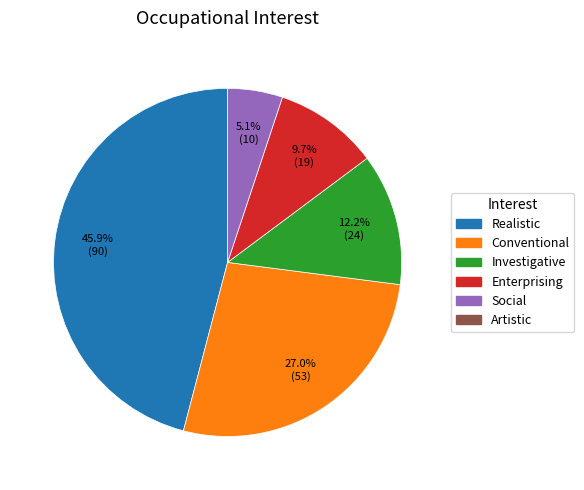

How many segments does this pie chart have?

5